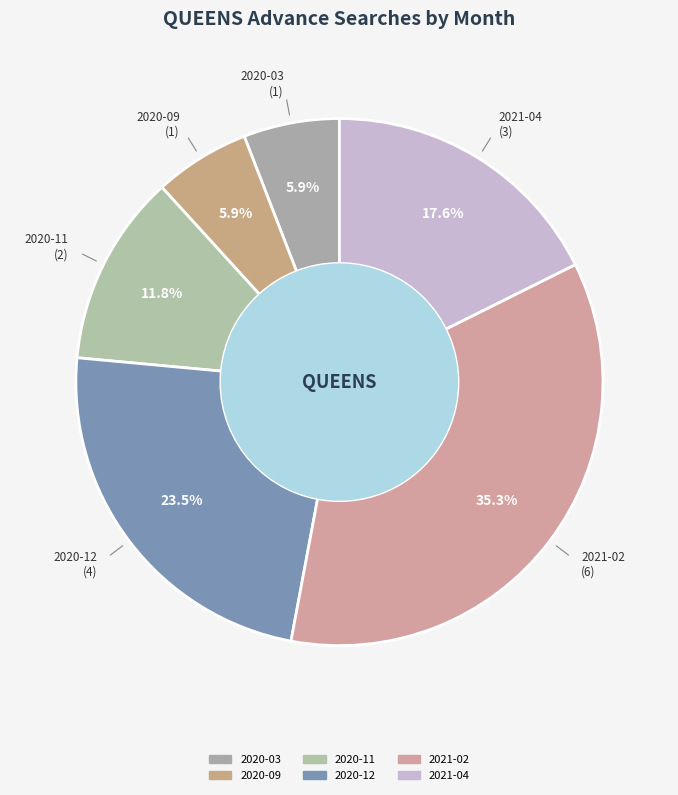

How many segments does this pie chart have?

6